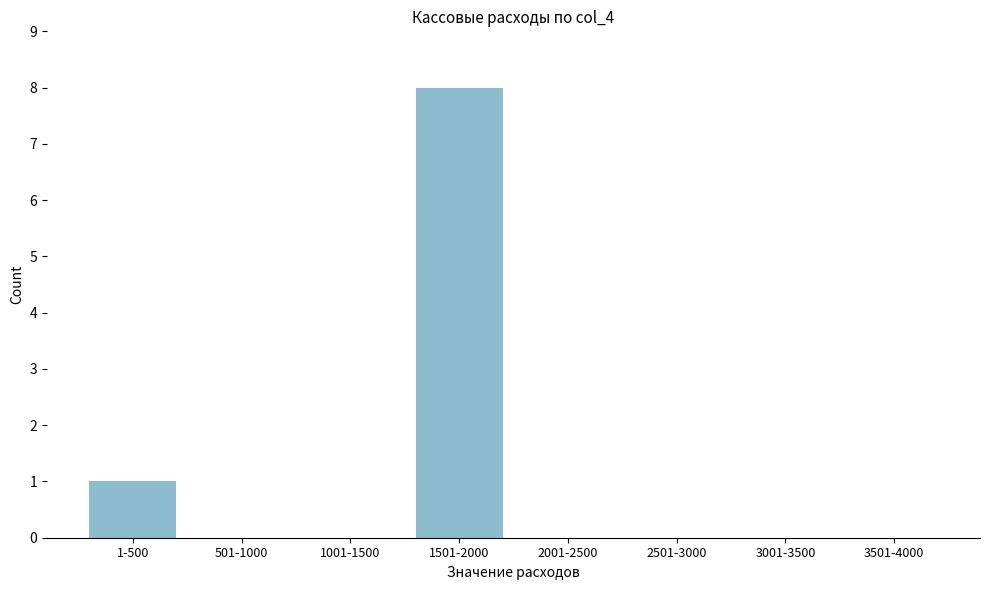

Reading left to right, list all the values displayed in this chart.

1-500=1	501-1000=0	1001-1500=0	1501-2000=8	2001-2500=0	2501-3000=0	3001-3500=0	3501-4000=0